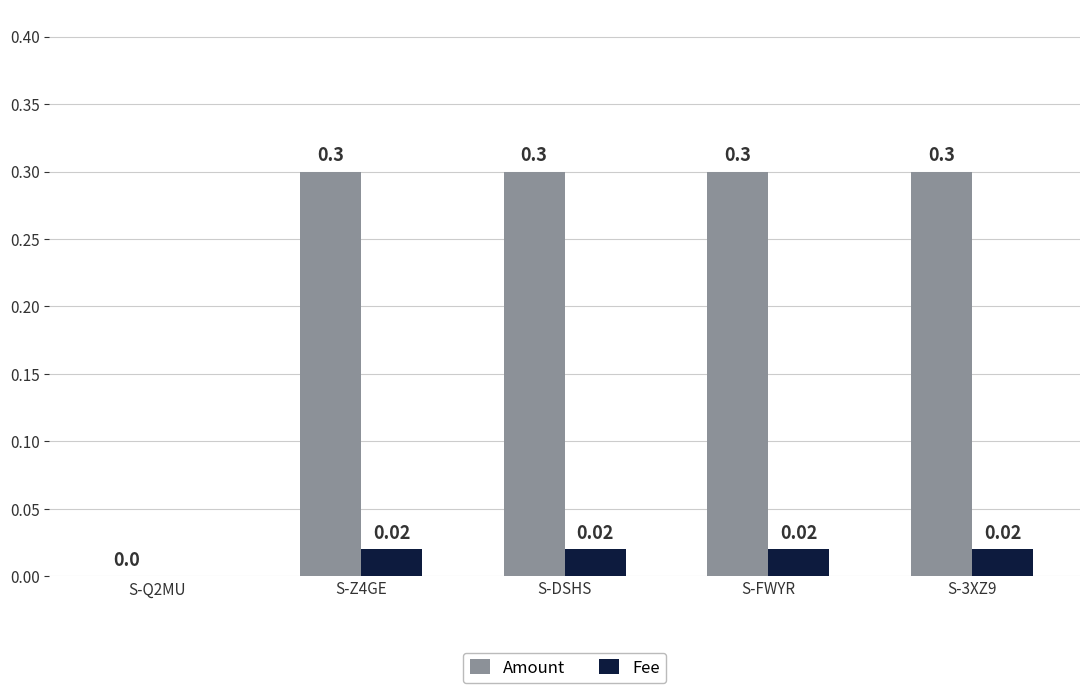

Where is Amount nearest to the value 0?

S-Q2MU